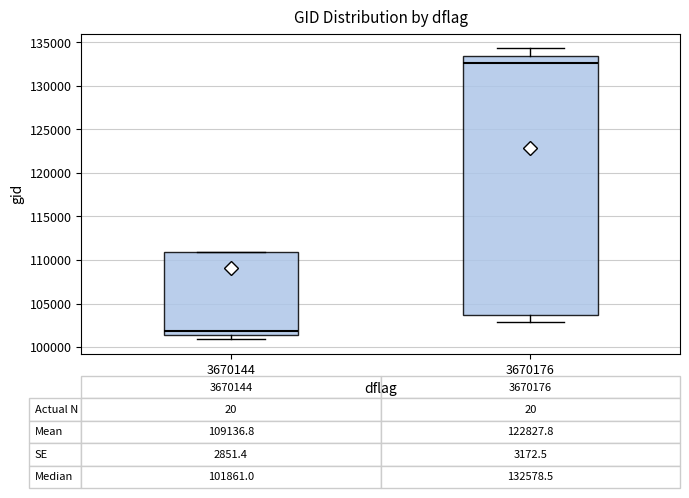

Which box's median line is the highest?

3670176